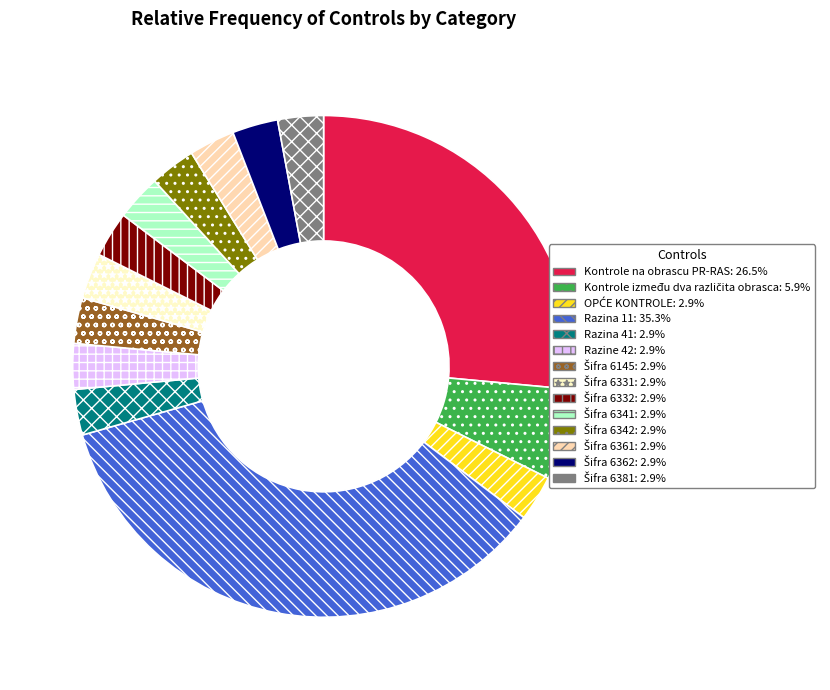

Is there a majority slice in this chart?

No